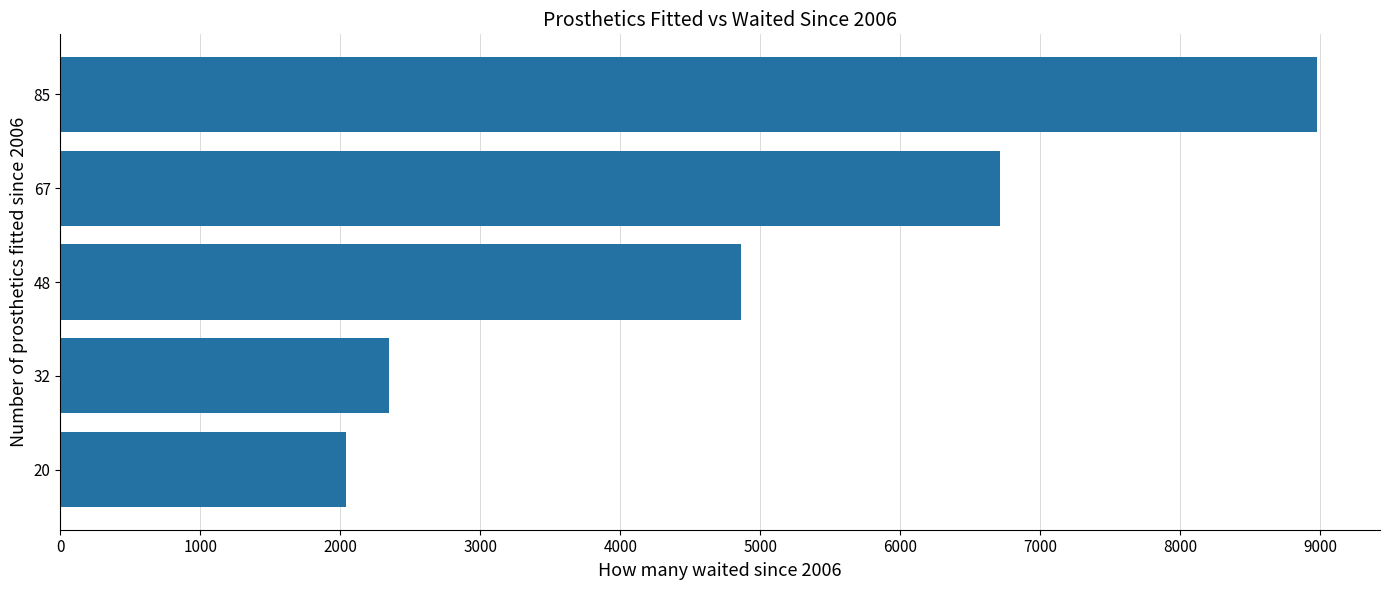

What is the approximate value at 32, to the nearest 10?

2350